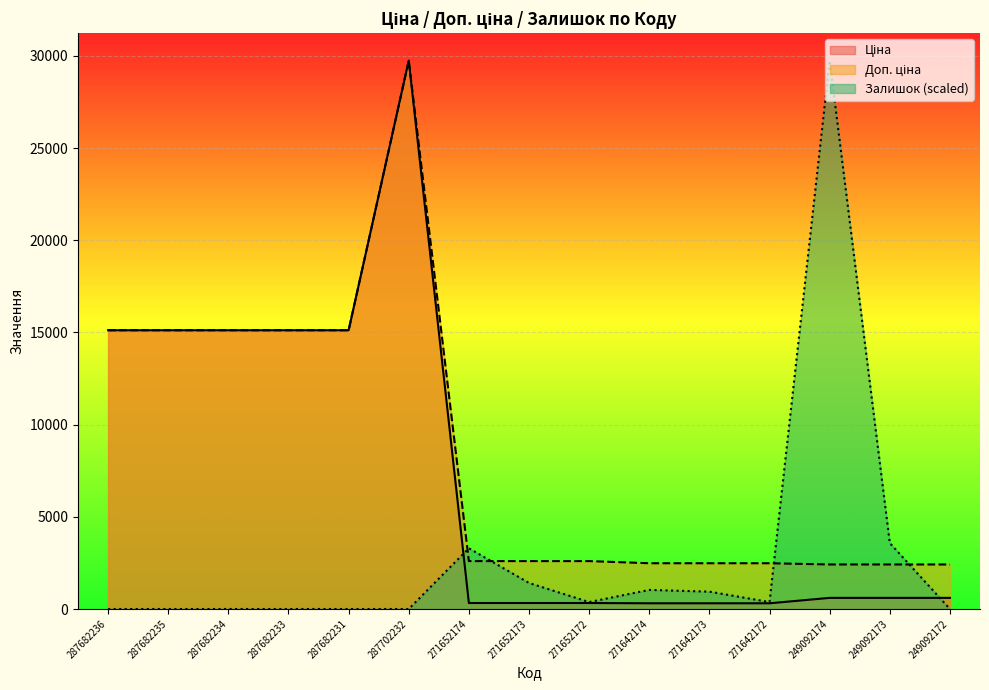

What is the label of the 14th point from the right?

287682235